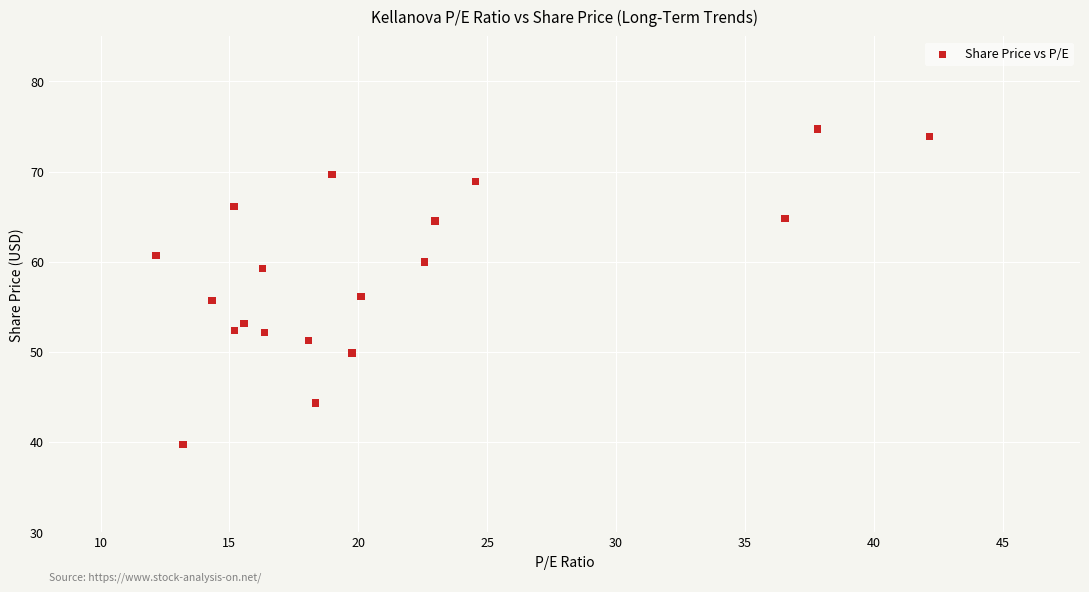

What is the range of Y values (max minus min)?

35.1